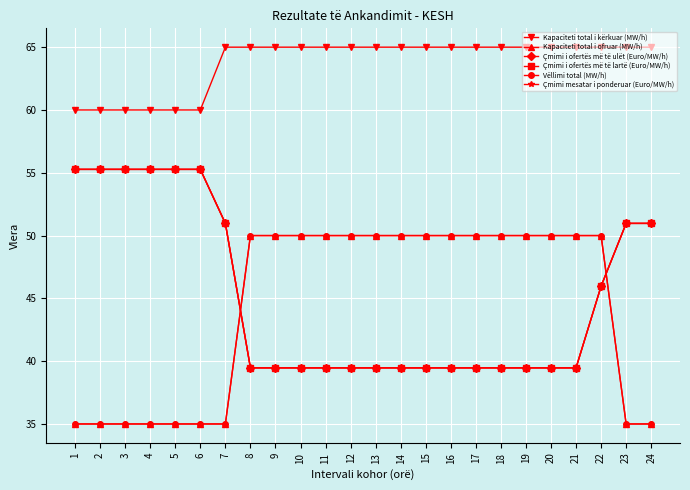

At which label does Kapaciteti total i kërkuar (MW/h) reach its peak?

7